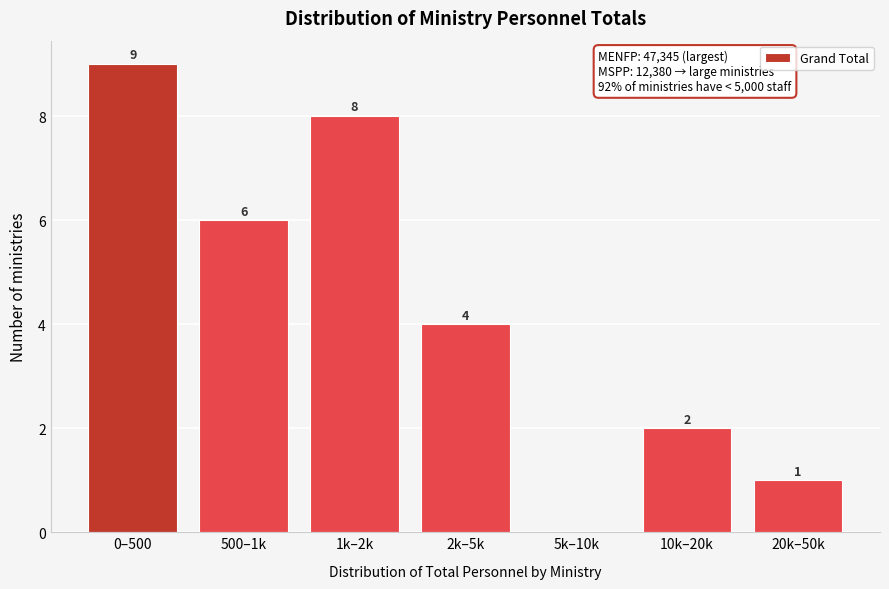

Reading right to left, transcribe all the data shown in this chart.

20k–50k=1	10k–20k=2	5k–10k=0	2k–5k=4	1k–2k=8	500–1k=6	0–500=9